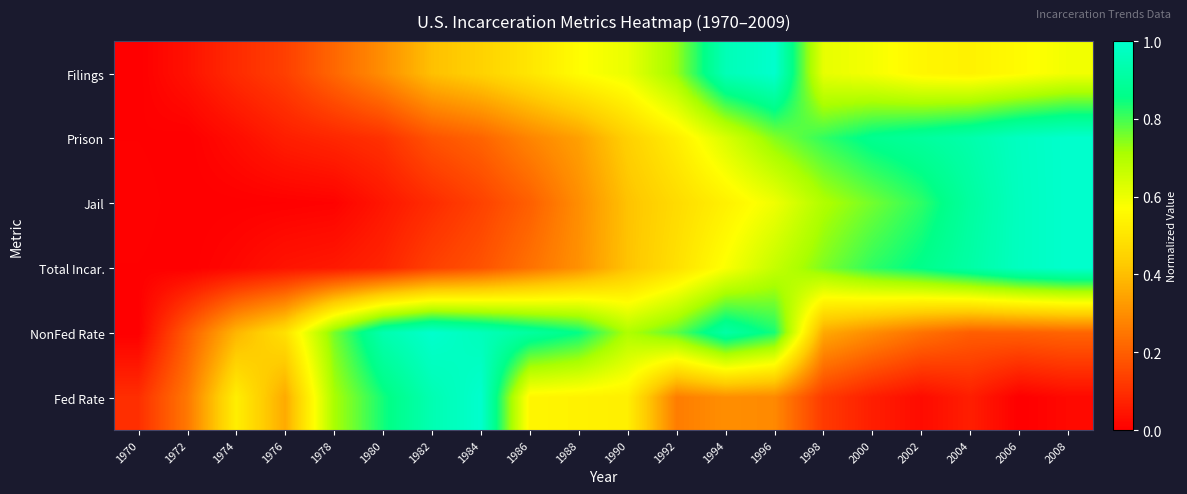

How many series are shown in this chart?

6